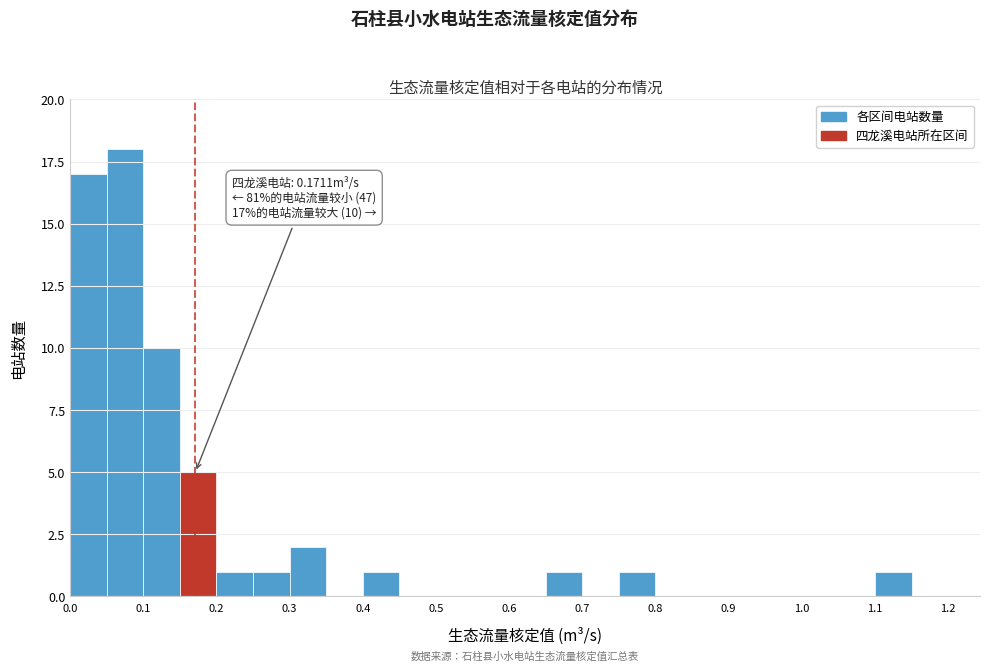

Over which range of the x-axis is the bar tallest?

0.05 to 0.10